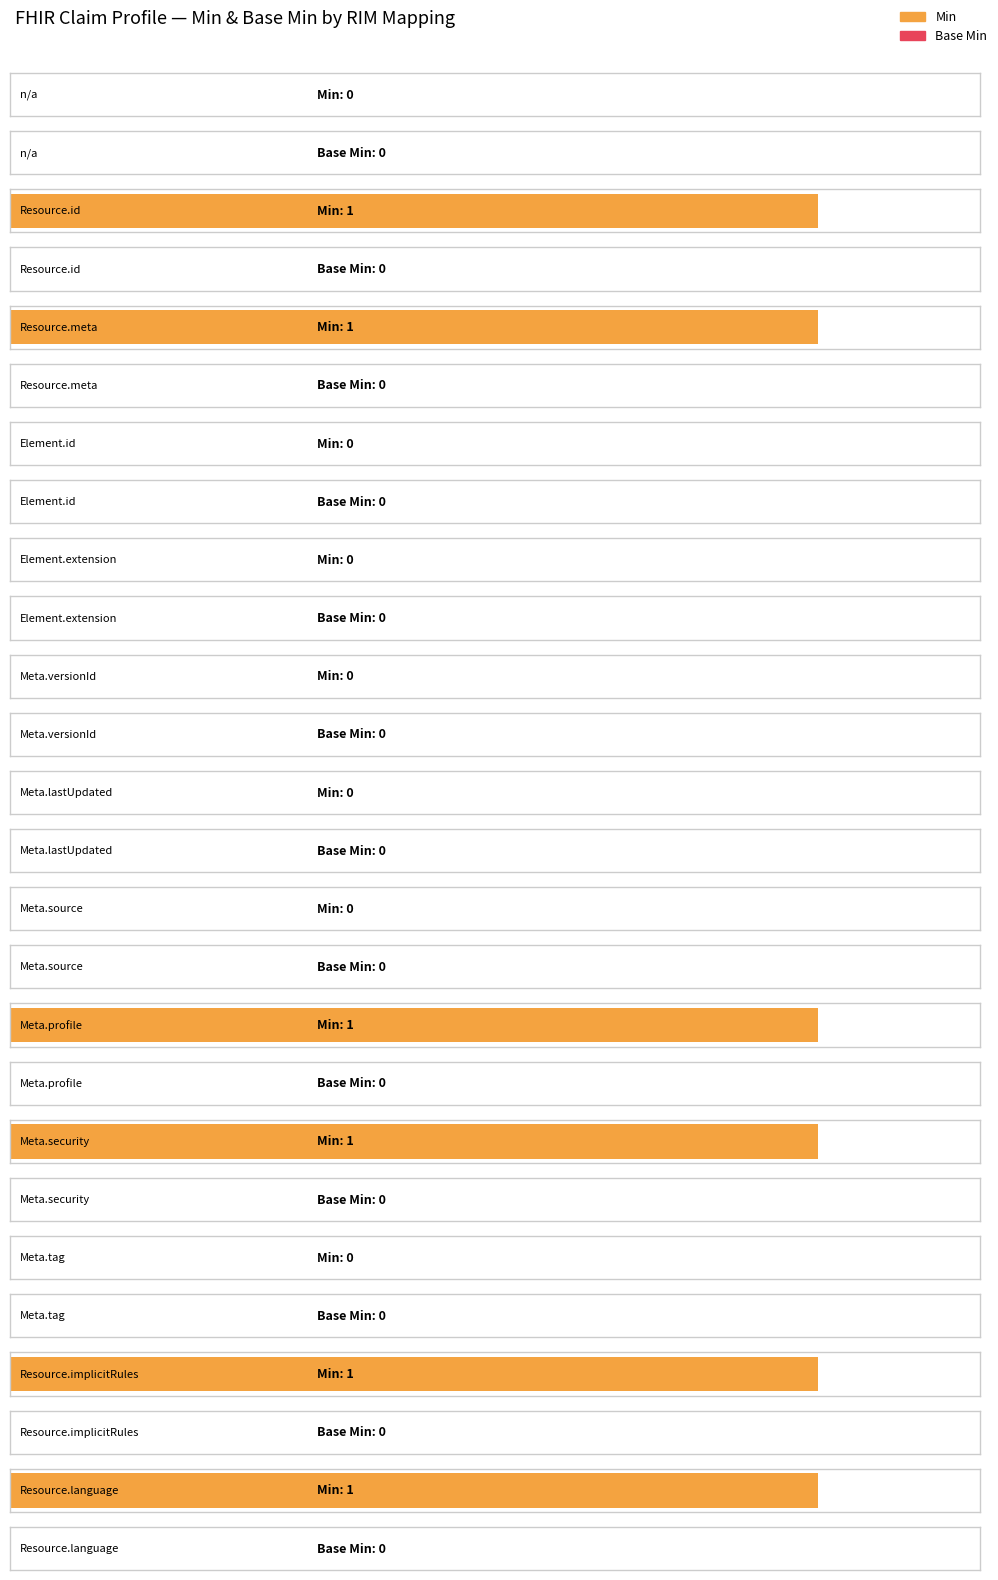

True or false: Min has a value of 0 at Element.id.

False